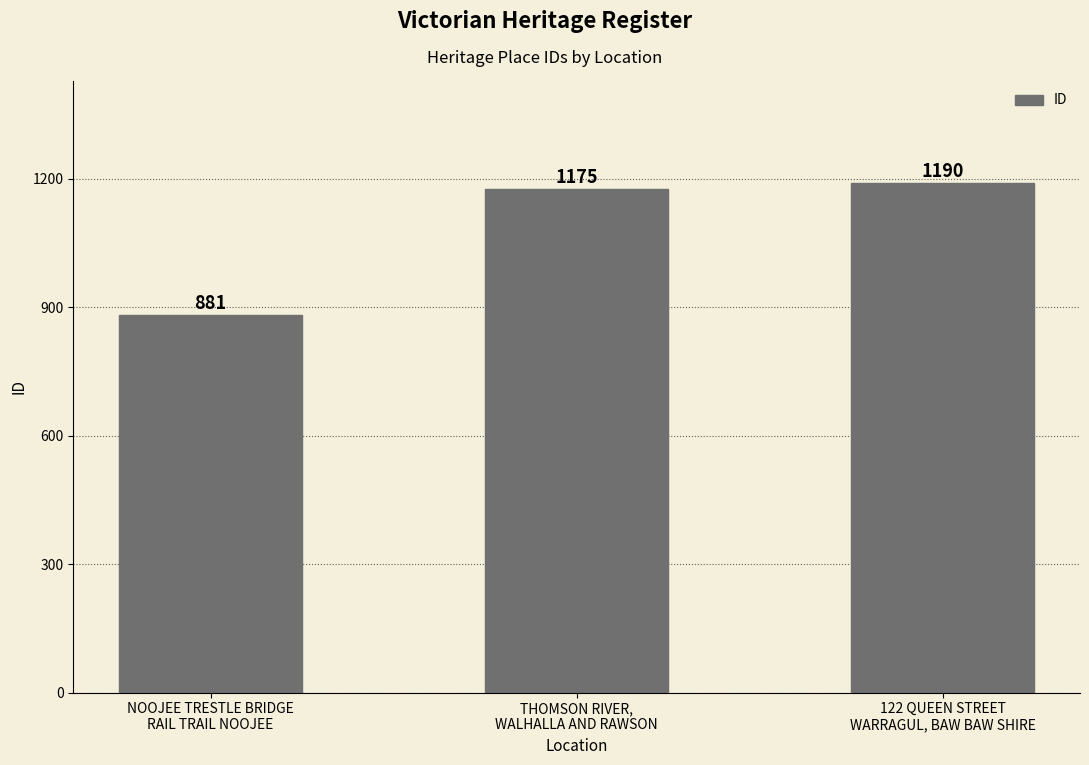

How many series are shown in this chart?

1